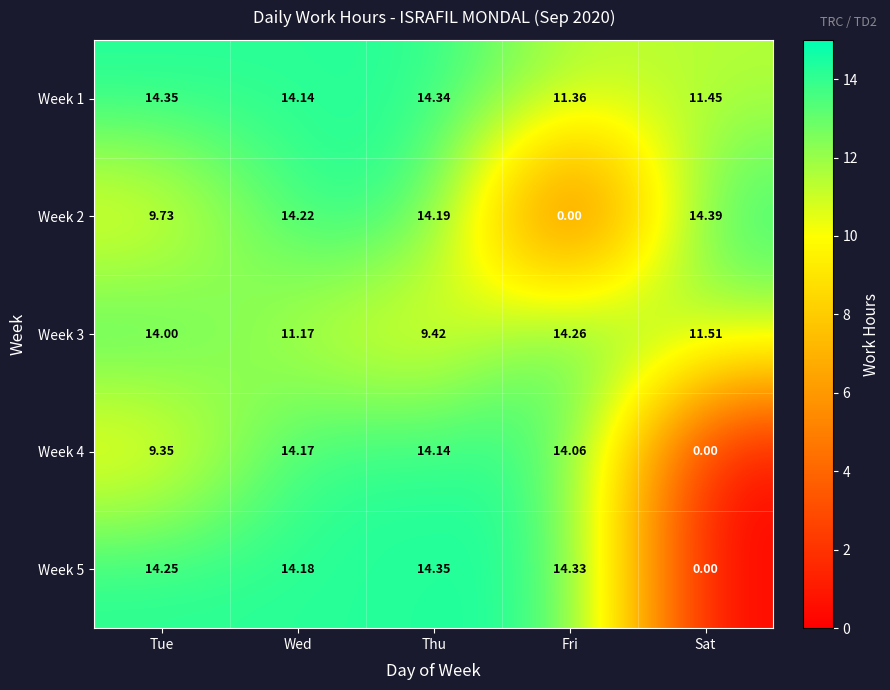

Which category has the lowest value in the Week 3 series?

Thu